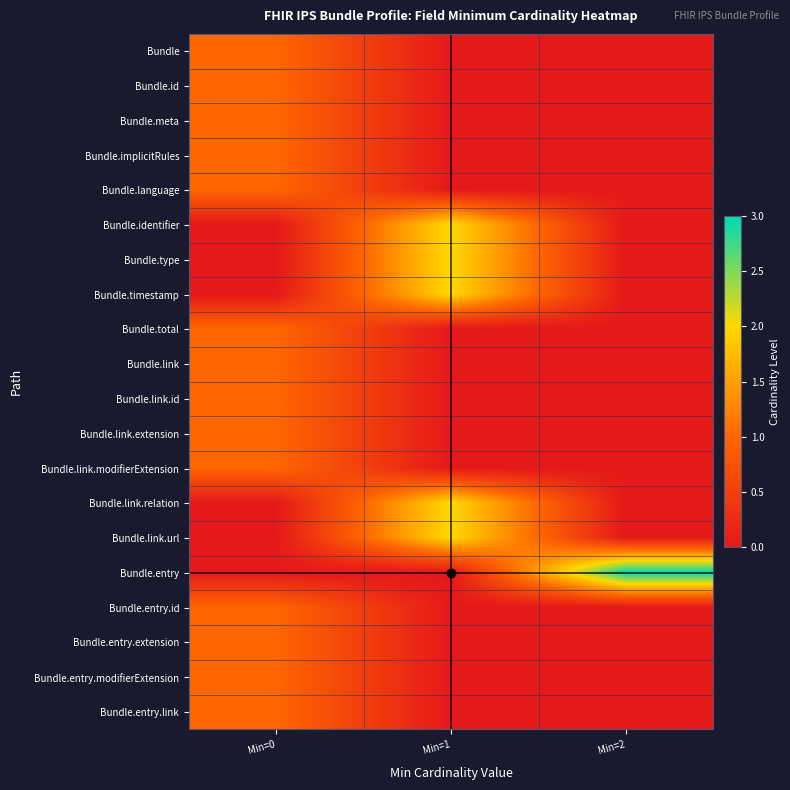

Reading left to right, list all the values displayed in this chart.

Bundle: Min=0=1	Min=1=0	Min=2=0
Bundle.id: Min=0=1	Min=1=0	Min=2=0
Bundle.meta: Min=0=1	Min=1=0	Min=2=0
Bundle.implicitRules: Min=0=1	Min=1=0	Min=2=0
Bundle.language: Min=0=1	Min=1=0	Min=2=0
Bundle.identifier: Min=0=0	Min=1=2	Min=2=0
Bundle.type: Min=0=0	Min=1=2	Min=2=0
Bundle.timestamp: Min=0=0	Min=1=2	Min=2=0
Bundle.total: Min=0=1	Min=1=0	Min=2=0
Bundle.link: Min=0=1	Min=1=0	Min=2=0
Bundle.link.id: Min=0=1	Min=1=0	Min=2=0
Bundle.link.extension: Min=0=1	Min=1=0	Min=2=0
Bundle.link.modifierExtension: Min=0=1	Min=1=0	Min=2=0
Bundle.link.relation: Min=0=0	Min=1=2	Min=2=0
Bundle.link.url: Min=0=0	Min=1=2	Min=2=0
Bundle.entry: Min=0=0	Min=1=0	Min=2=3
Bundle.entry.id: Min=0=1	Min=1=0	Min=2=0
Bundle.entry.extension: Min=0=1	Min=1=0	Min=2=0
Bundle.entry.modifierExtension: Min=0=1	Min=1=0	Min=2=0
Bundle.entry.link: Min=0=1	Min=1=0	Min=2=0